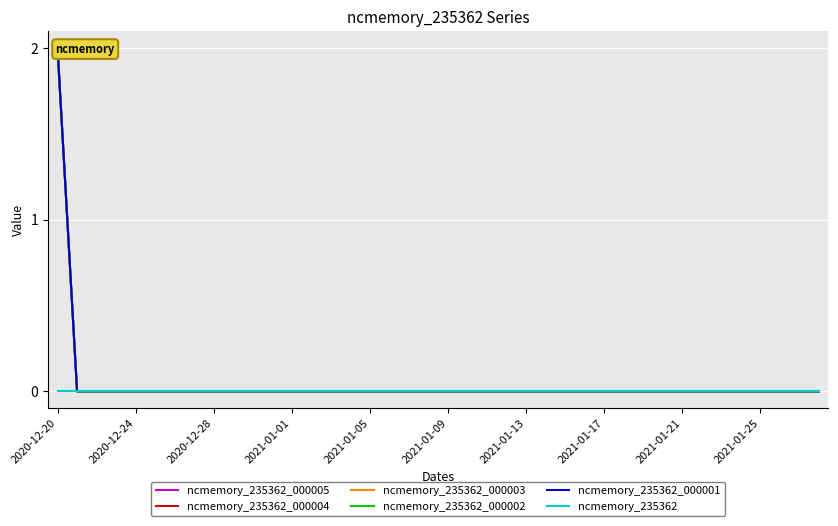

How many lines are shown in the chart?

6